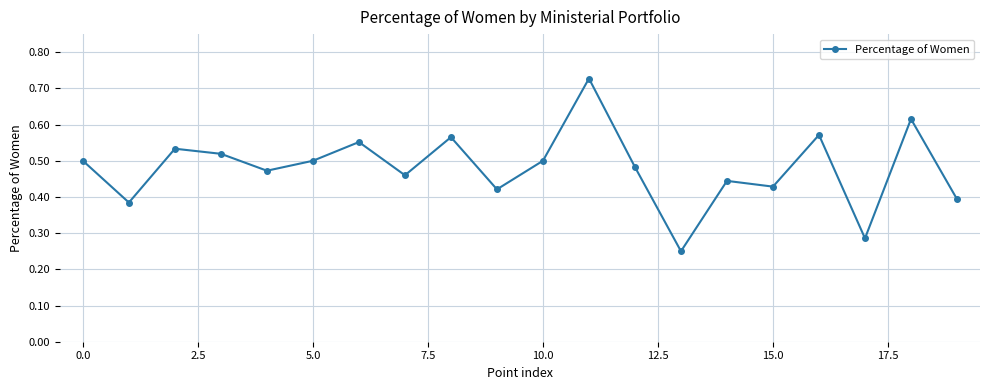

True or false: there are more than 1 points higher than both neighbors.

True